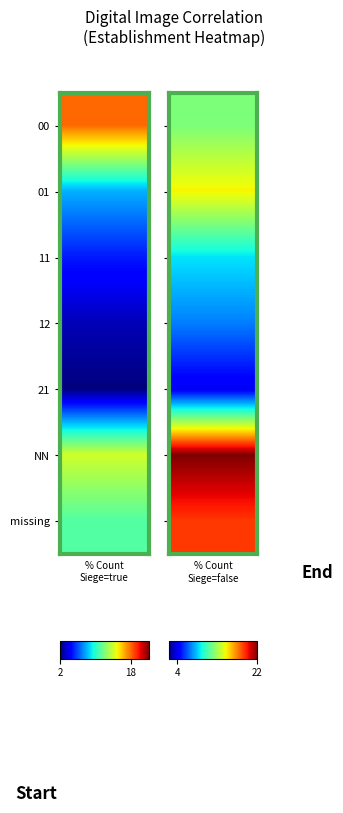

Reading left to right, list all the values displayed in this chart.

00: 18	12
01: 8	15
11: 5	9
12: 3	7
21: 2	4
NN: 14	22
missing: 11	19